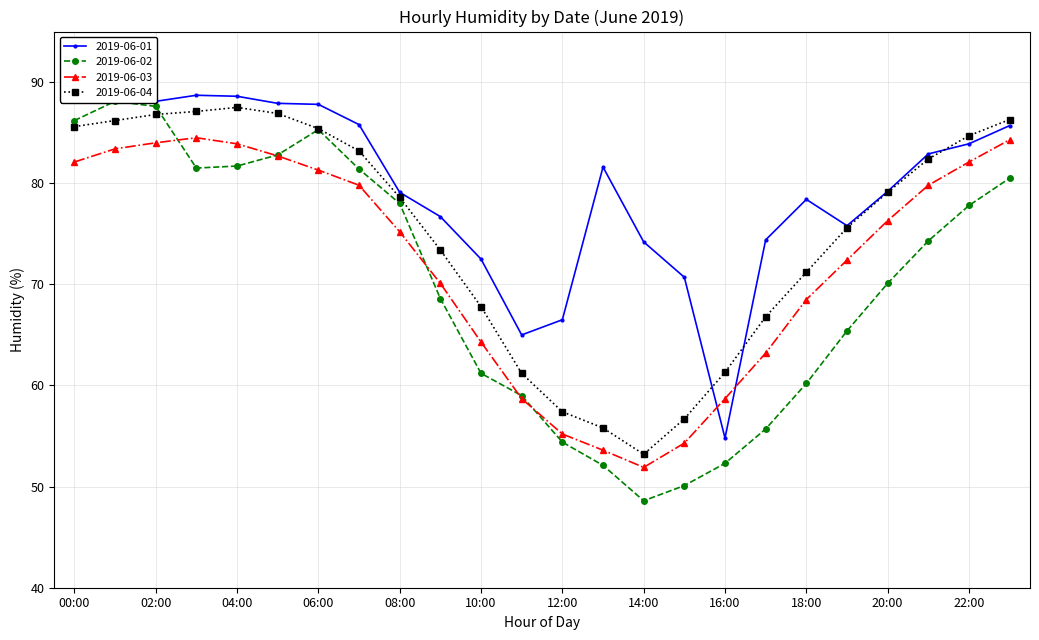

True or false: 2019-06-04 has more than 1 interior local peaks.

False